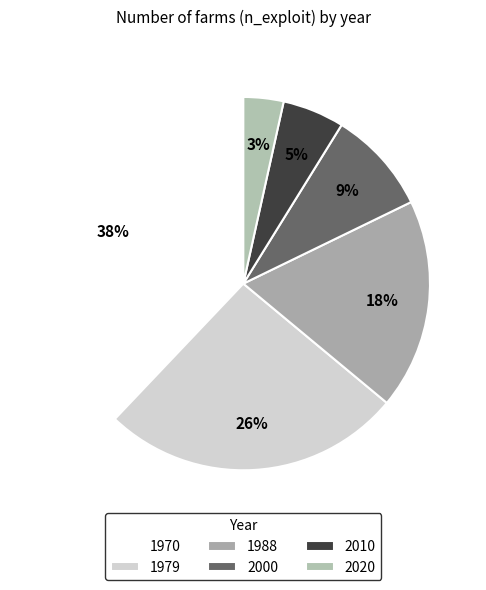

True or false: 2010 accounts for 5% of the total.

True